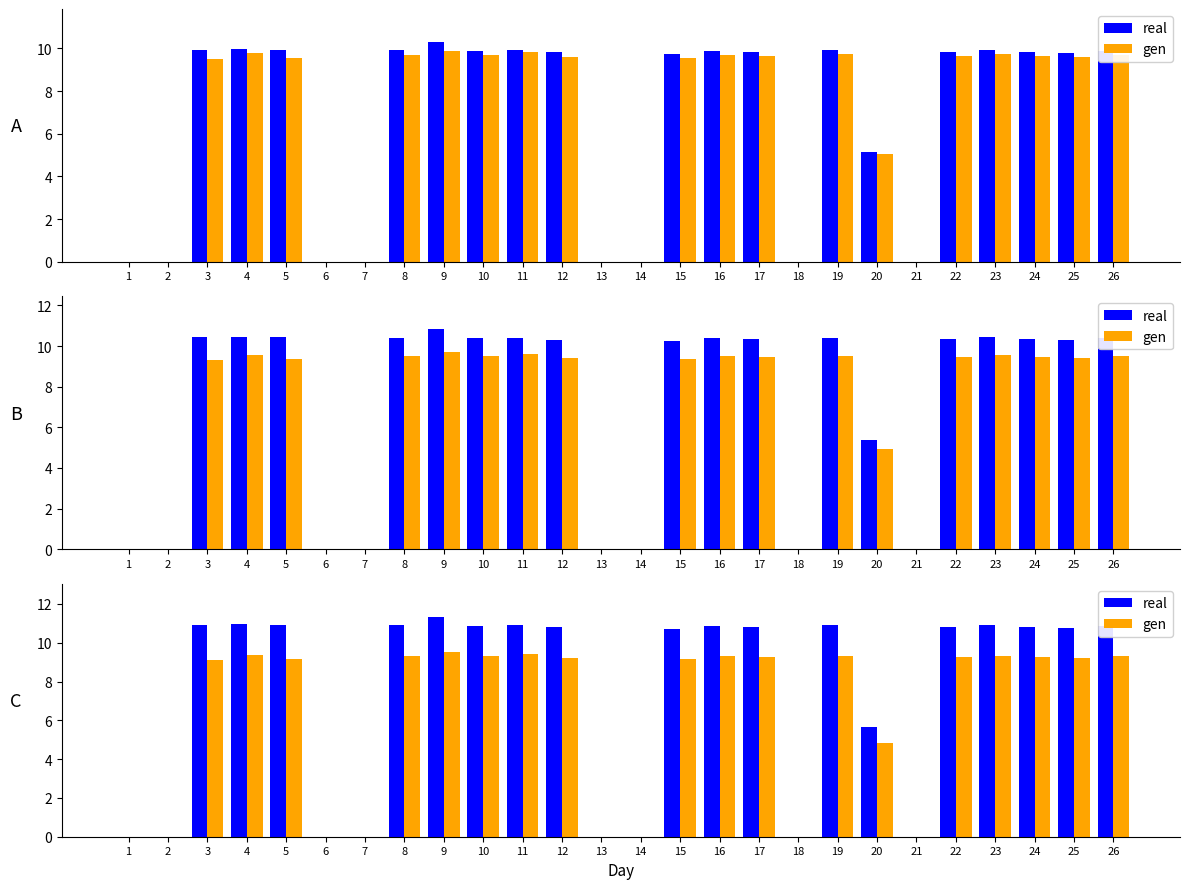

List the series in order of their overall mean, lowest first.

gen, real